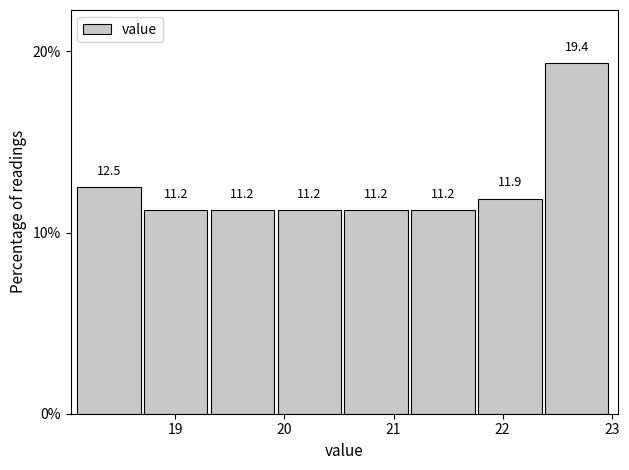

Which range on the x-axis has the tallest bar?

22.4 to 23.0